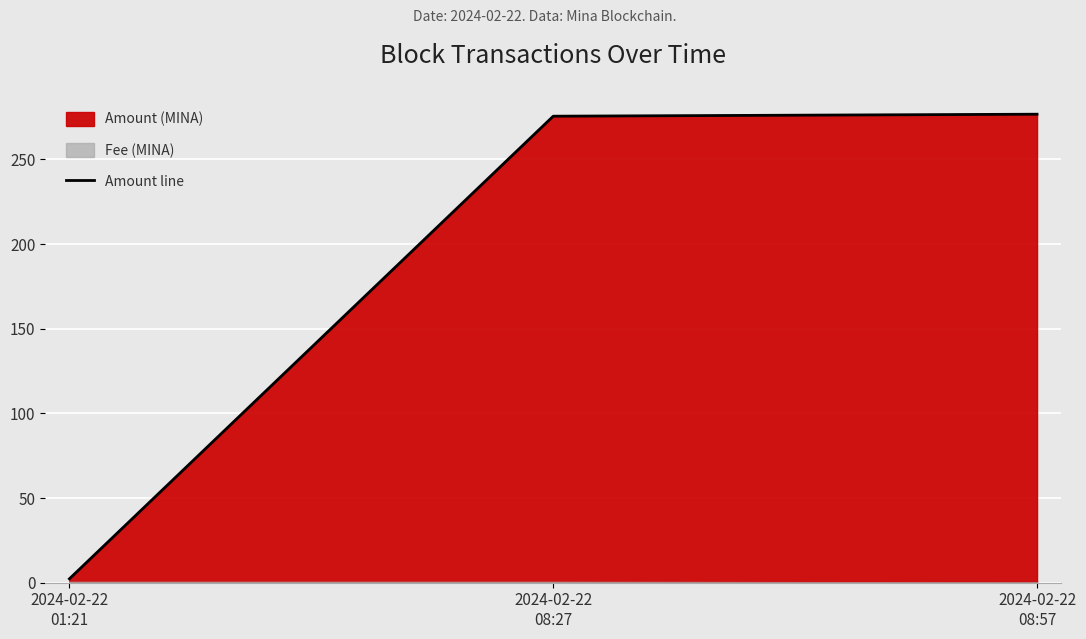

What is the value of the 3rd point from the left?

276.8